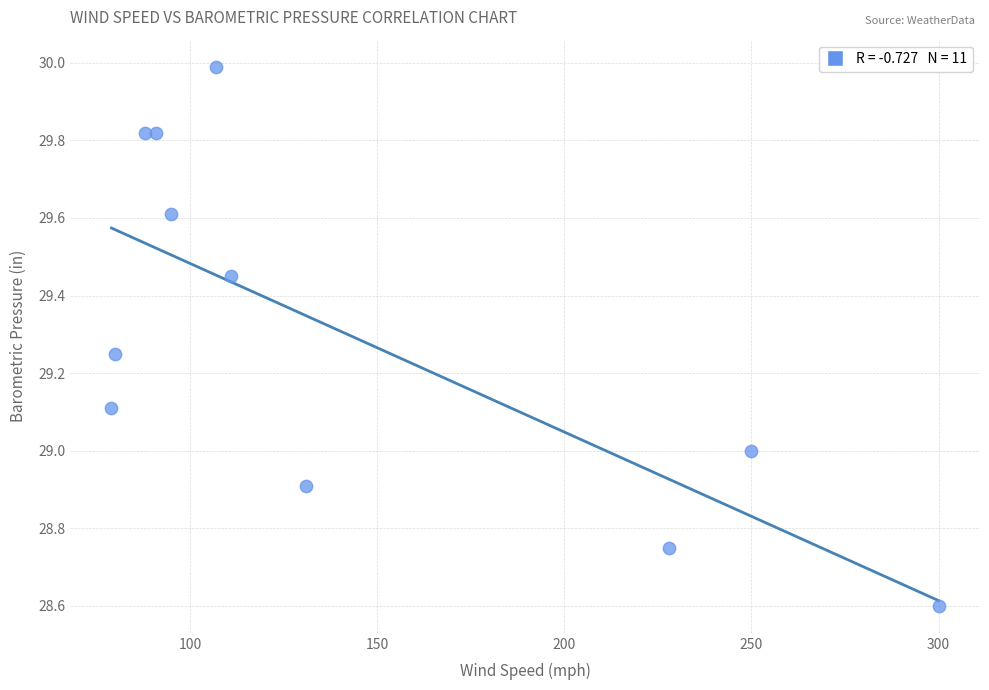

What is the range of Y values (max minus min)?

1.4